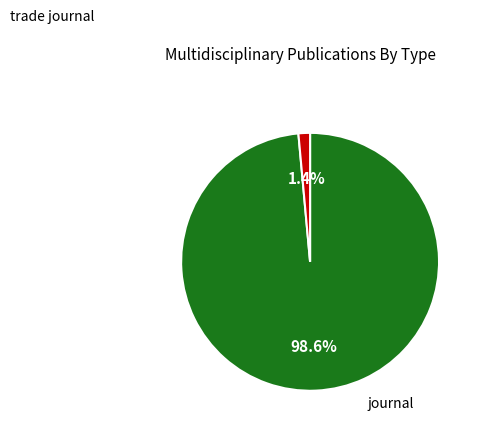

Combined, do journal and trade journal account for over 50%?

Yes